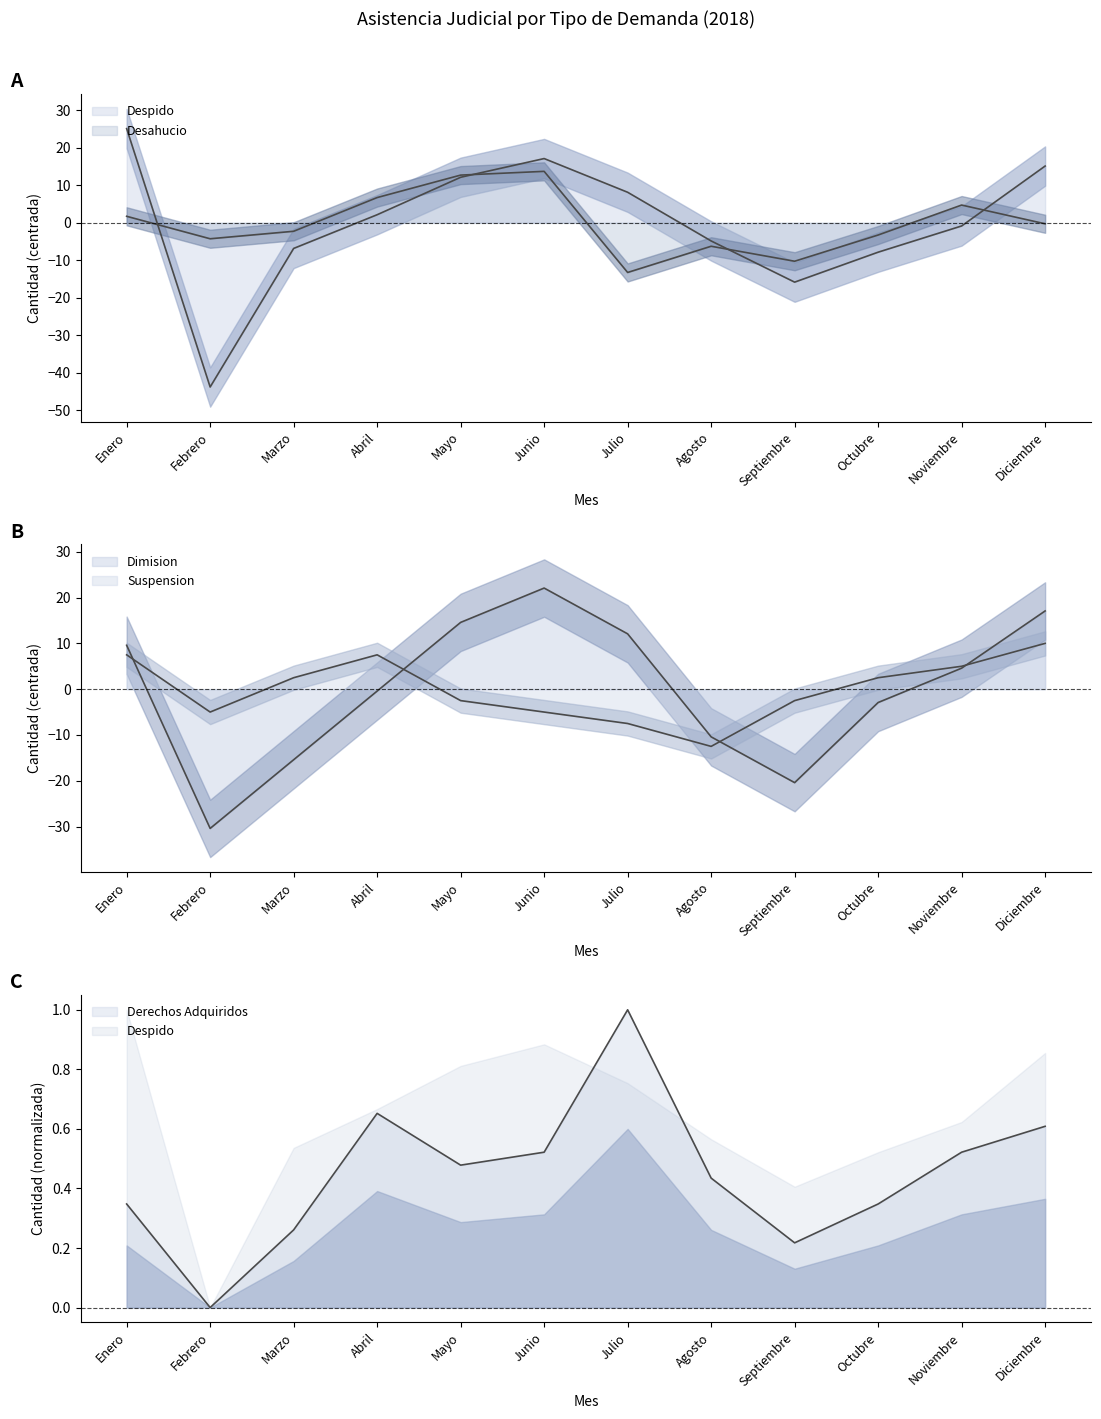

What position from the right is Octubre?

3